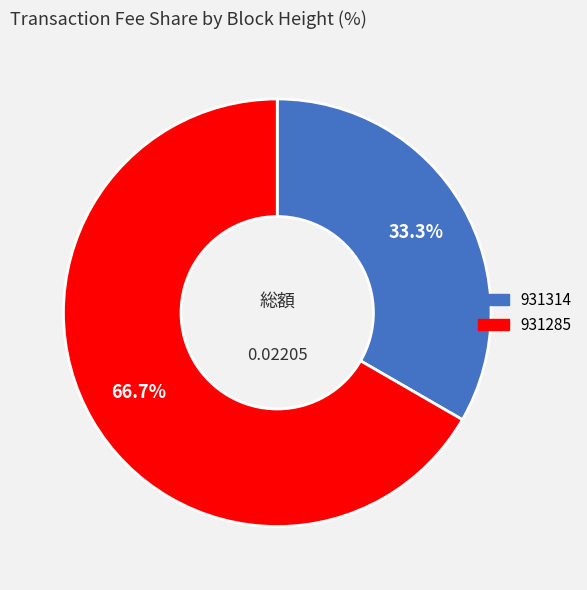

Does 931314 account for over 50% of the chart?

No